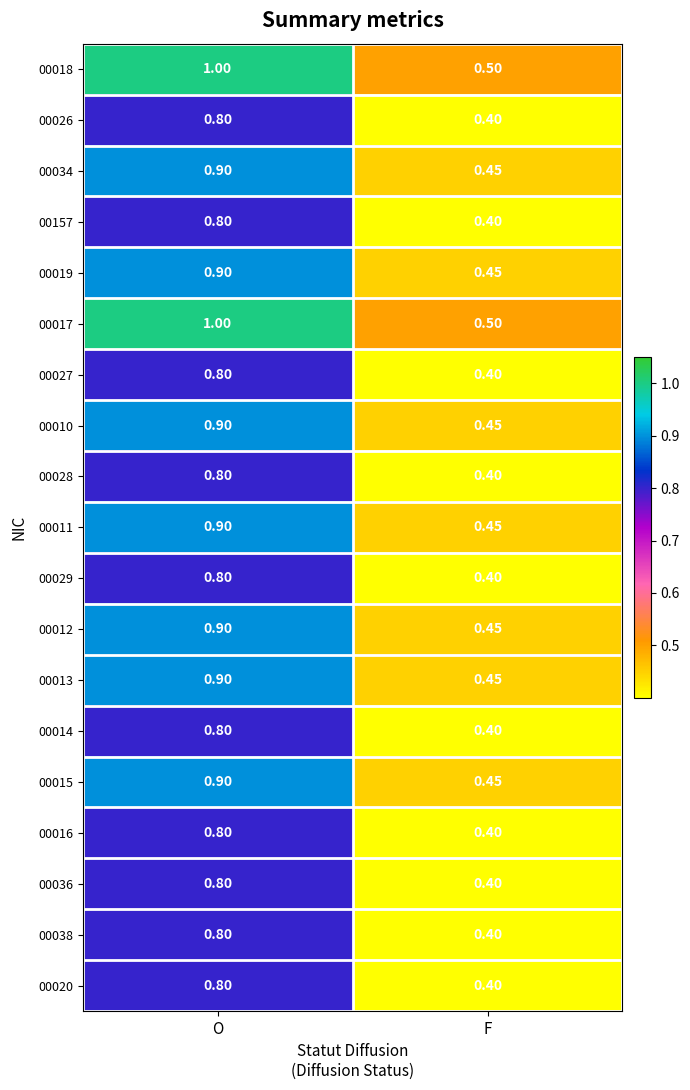

Which category has the highest value in the 00036 series?

O